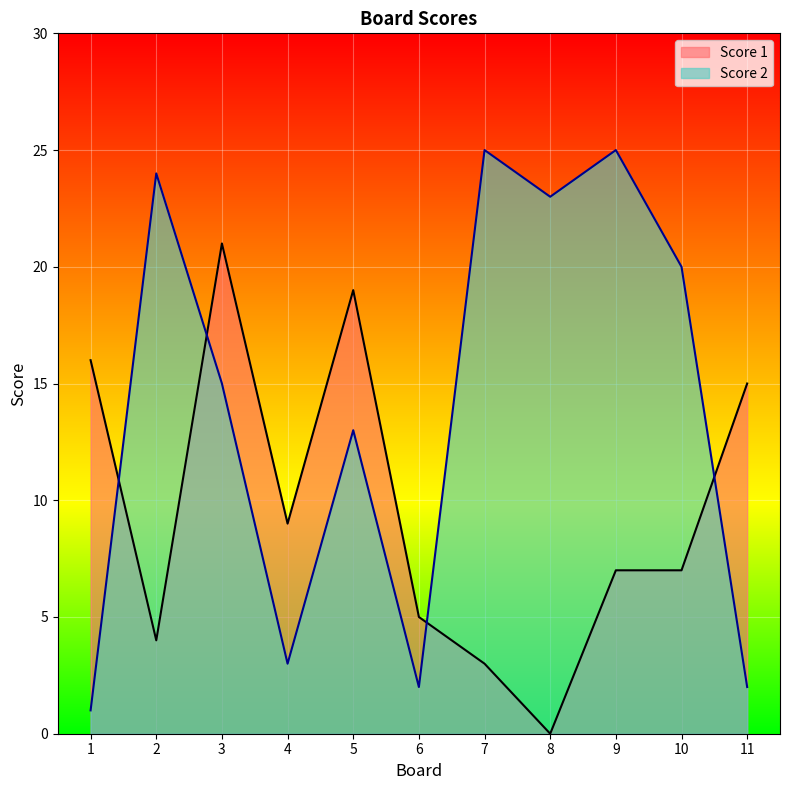

Reading right to left, list all the values displayed in this chart.

Score 1: 15	7	7	0	3	5	19	9	21	4	16
Score 2: 2	20	25	23	25	2	13	3	15	24	1